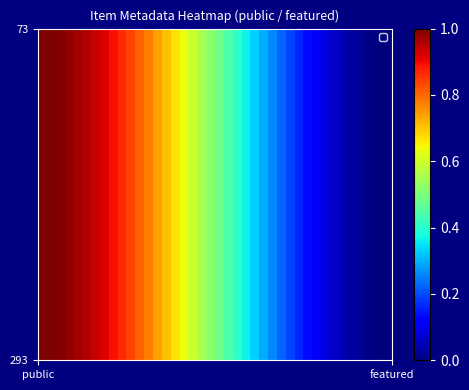

What is the greatest value displayed?

1.0